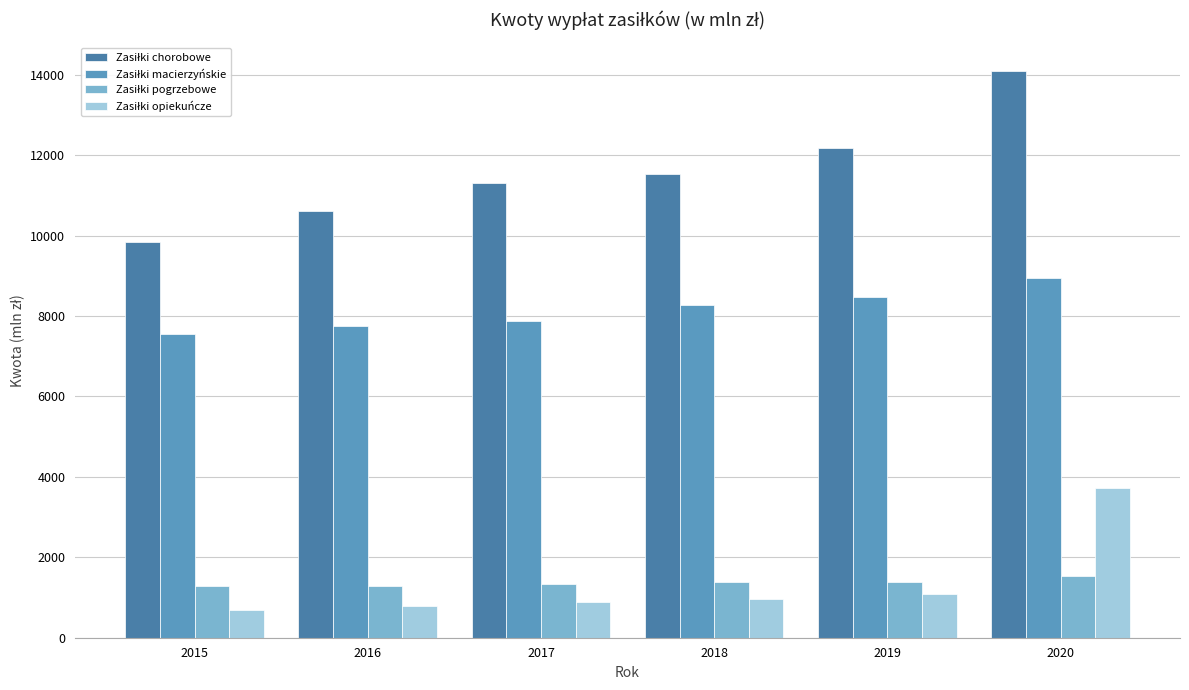

Does the chart contain stacked bars?

No